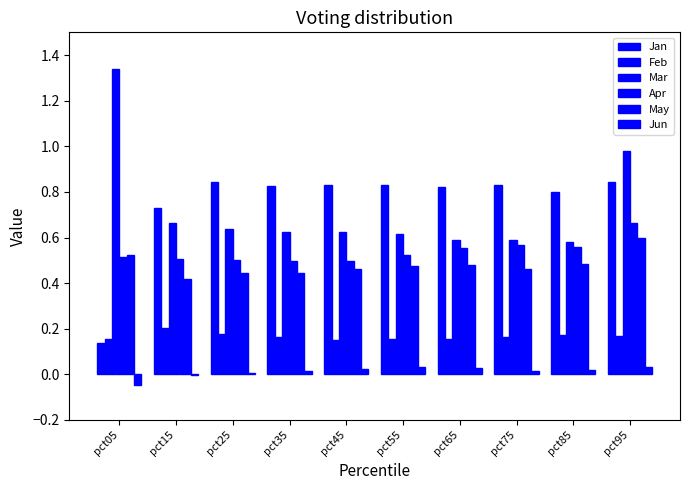

Count the number of data series in this chart.

6